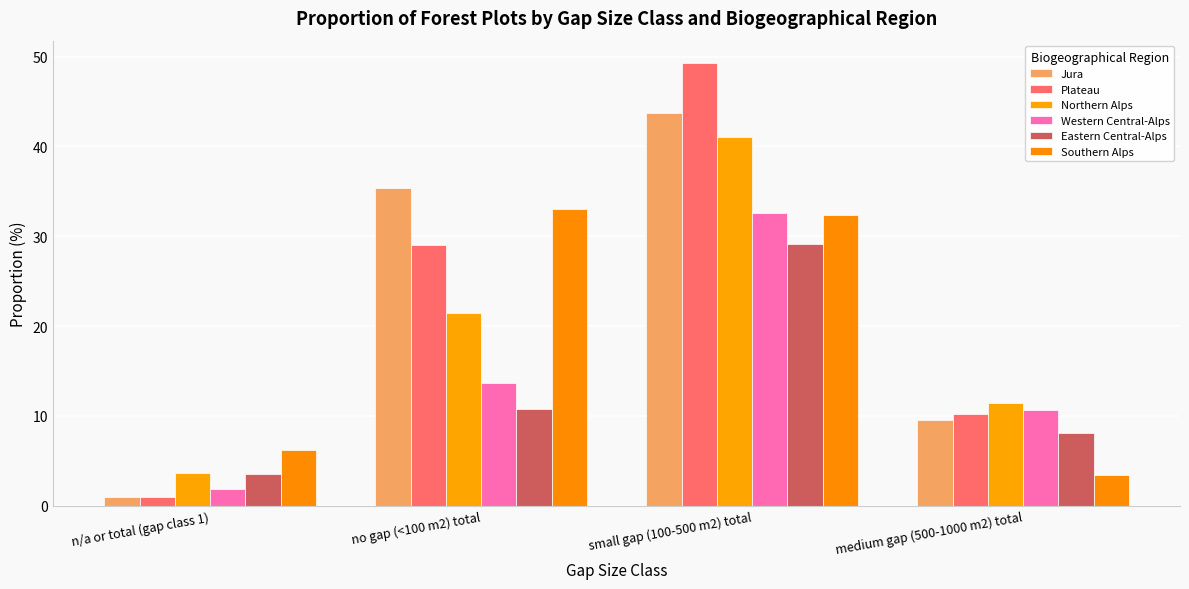

Does the chart contain any negative values?

No